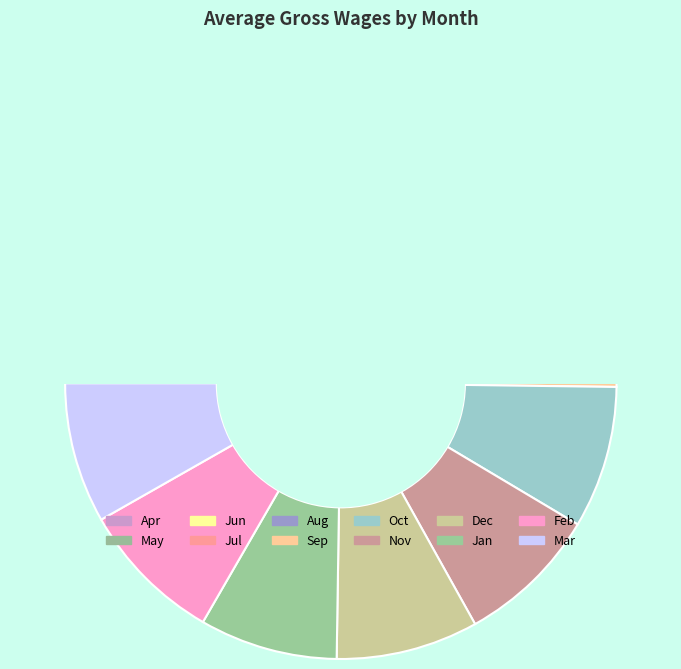

How many slices are in this pie chart?

12